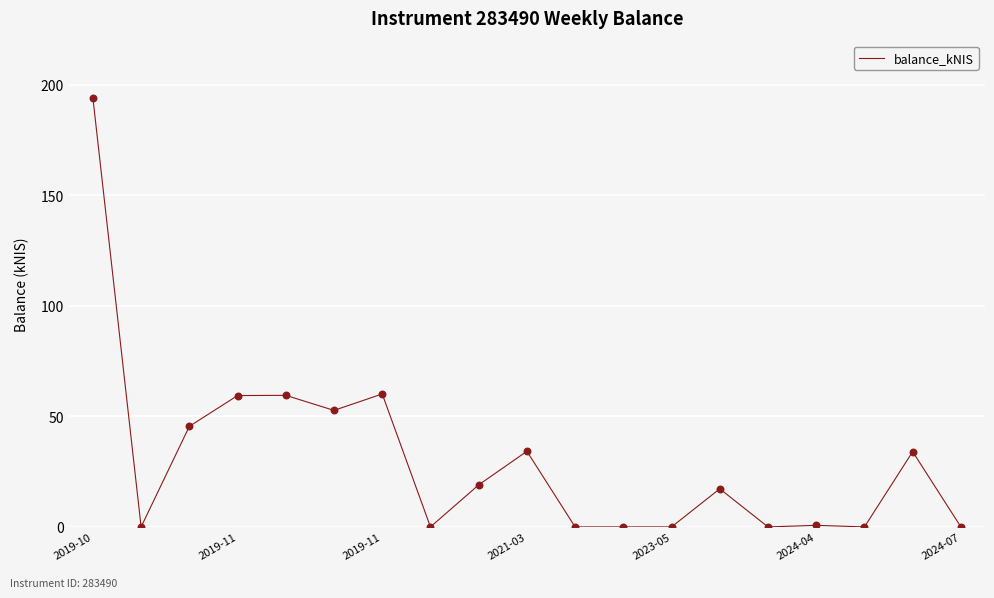

What is the difference between the maximum and minimum values?

194.1